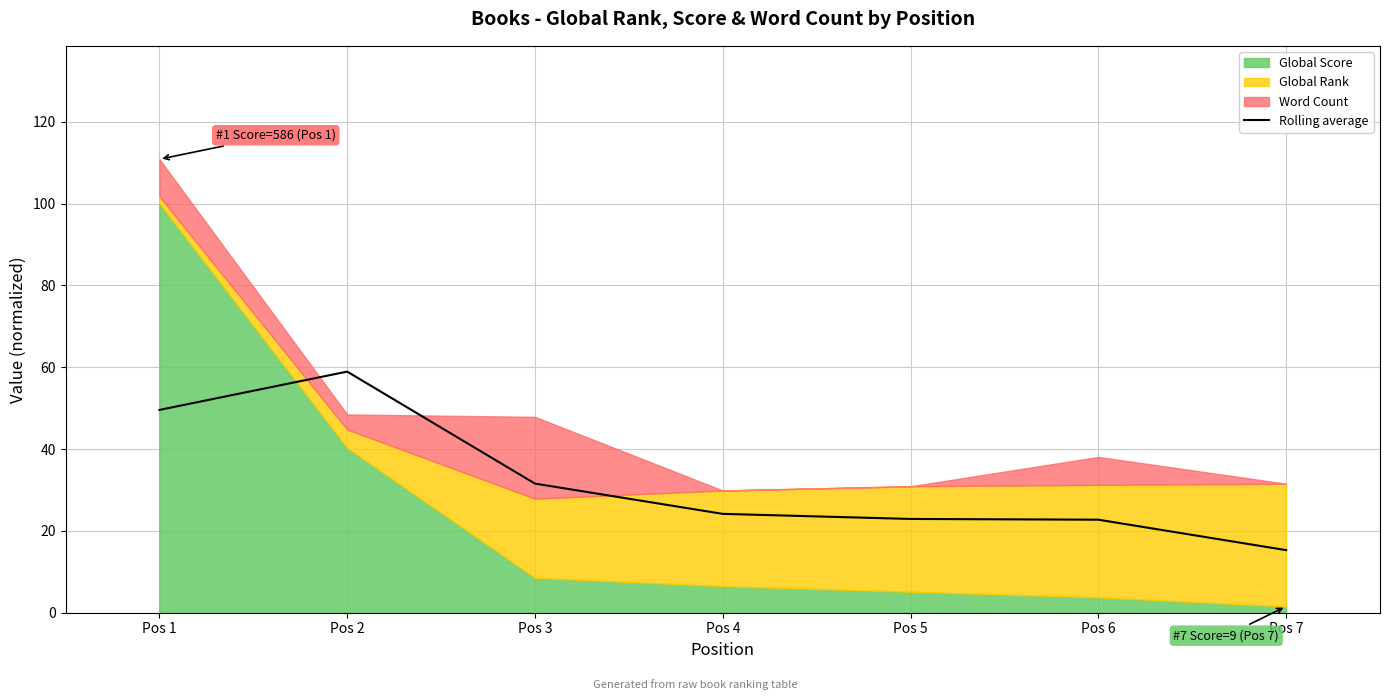

Reading left to right, transcribe all the data shown in this chart.

Pos 1=49.6	Pos 2=58.9	Pos 3=31.6	Pos 4=24.2	Pos 5=22.9	Pos 6=22.7	Pos 7=15.3